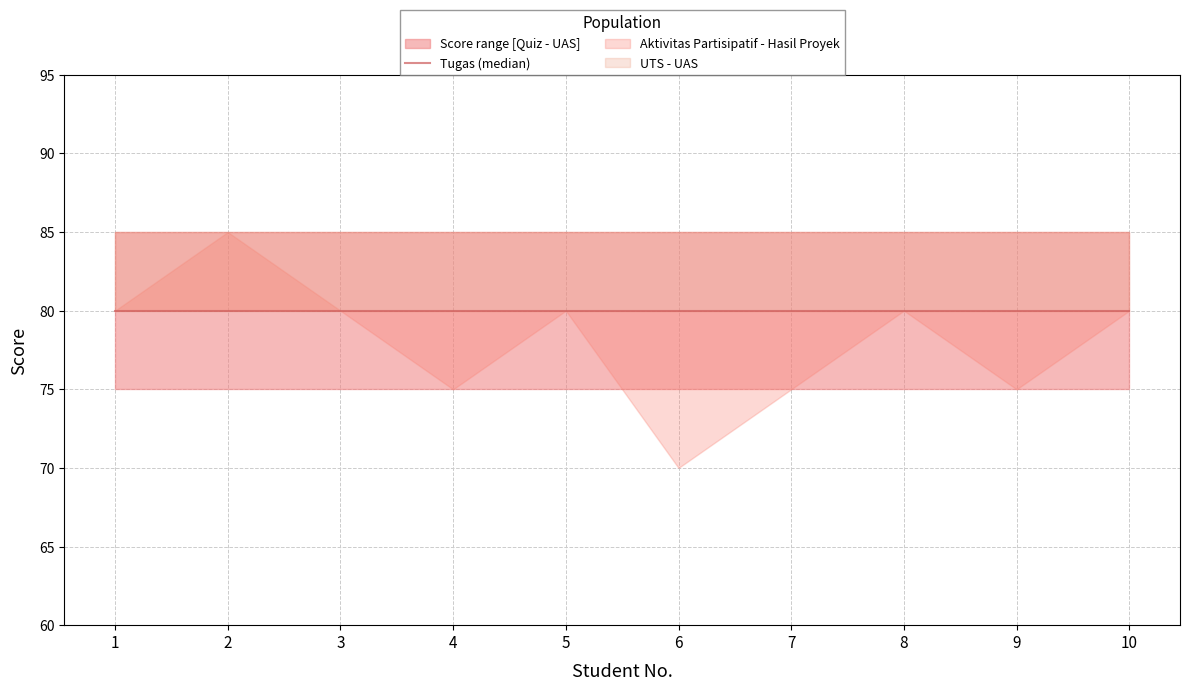

Reading left to right, list all the values displayed in this chart.

Aktivitas Partisipatif: 80	80	80	80	80	80	80	80	80	80
Hasil Proyek: 80	85	80	75	80	70	75	80	75	80
Quiz: 75	75	75	75	75	75	75	75	75	75
Tugas: 80	80	80	80	80	80	80	80	80	80
UTS: 80	80	80	80	80	80	80	80	80	80
UAS: 85	85	85	85	85	85	85	85	85	85